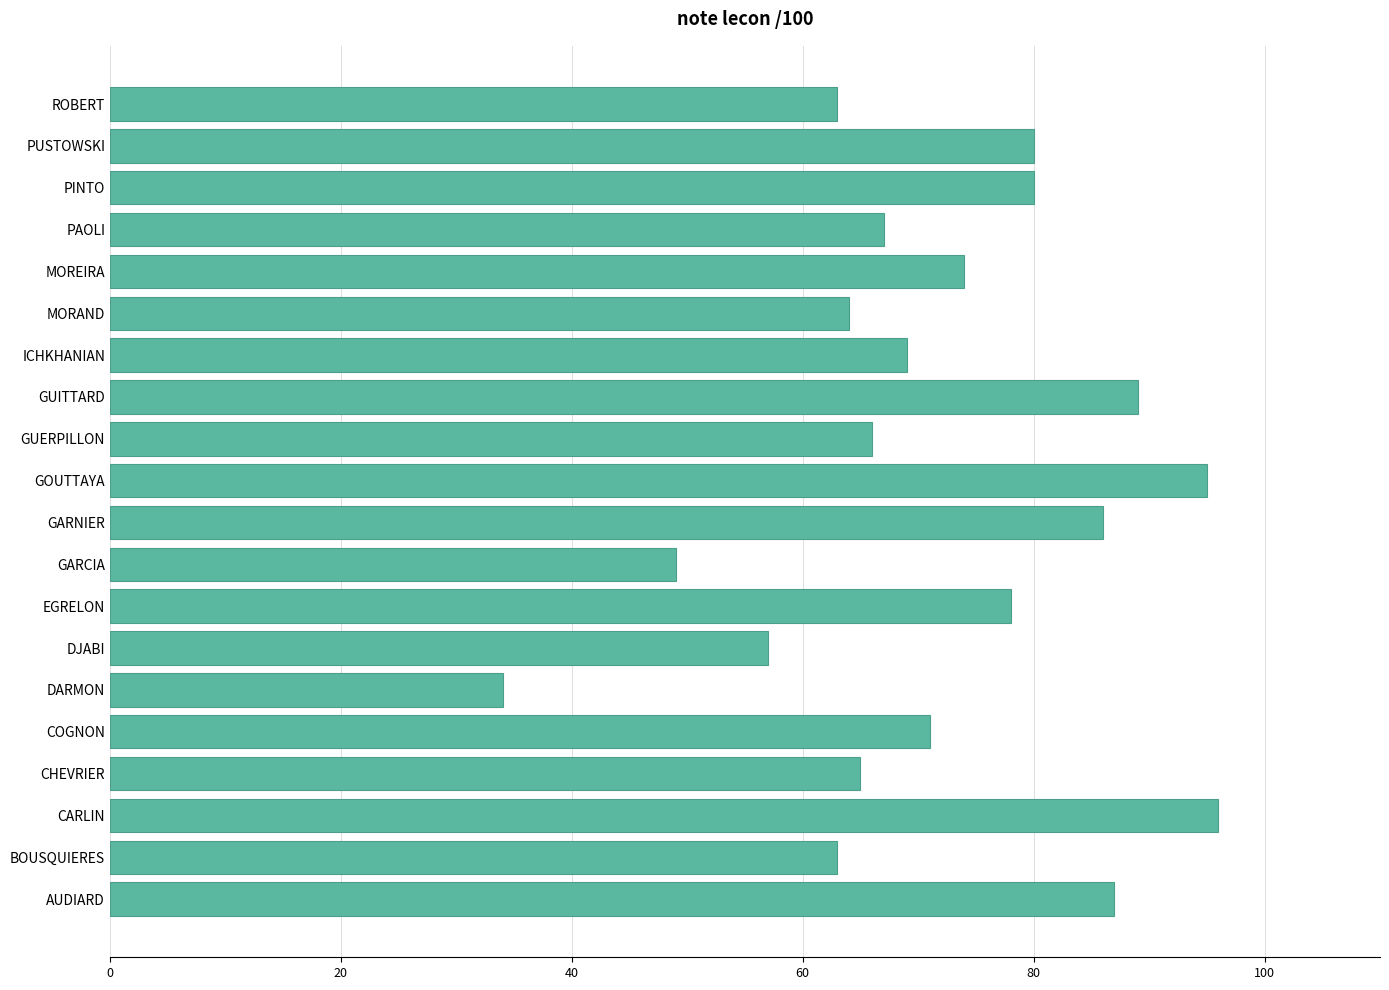

What is the maximum value shown in the chart?

96